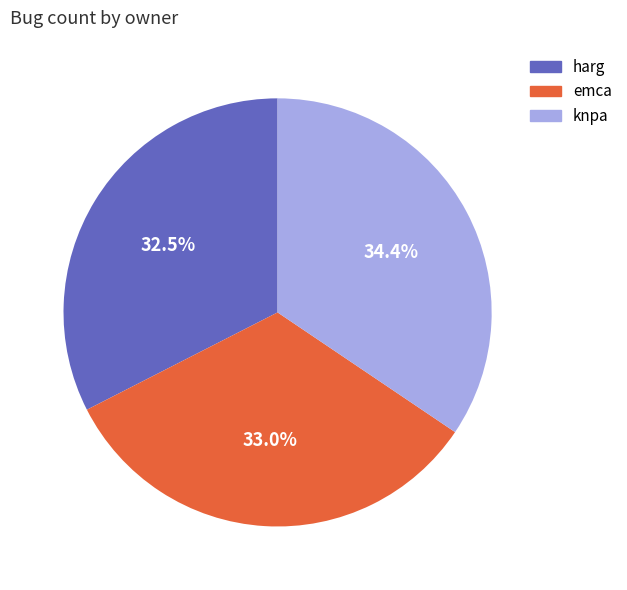

Does emca account for over 50% of the chart?

No